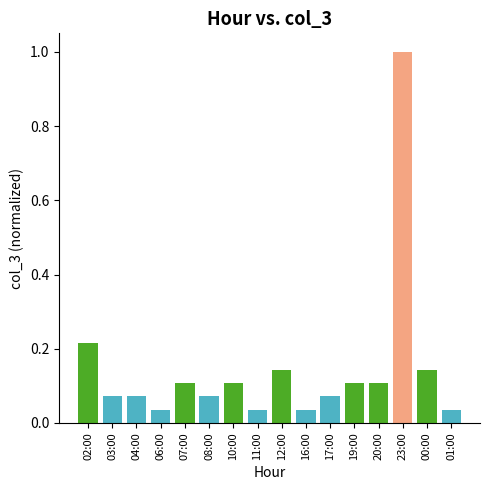

Which has a higher value, 03:00 or 19:00?

19:00